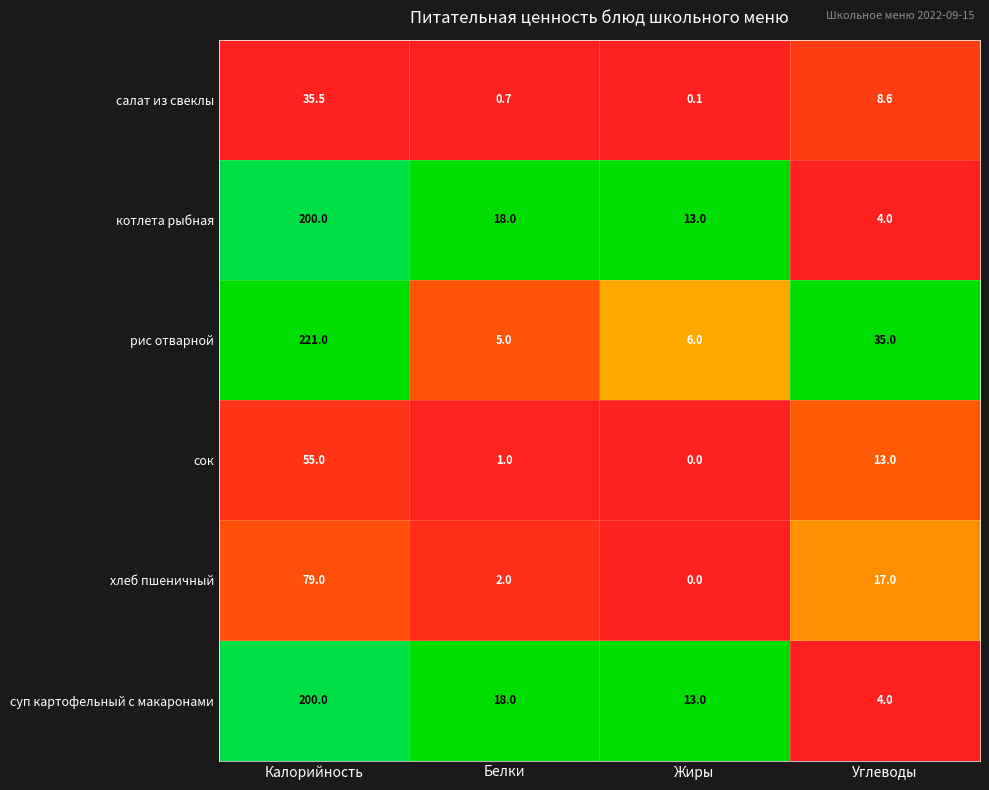

How many series are shown in this chart?

6